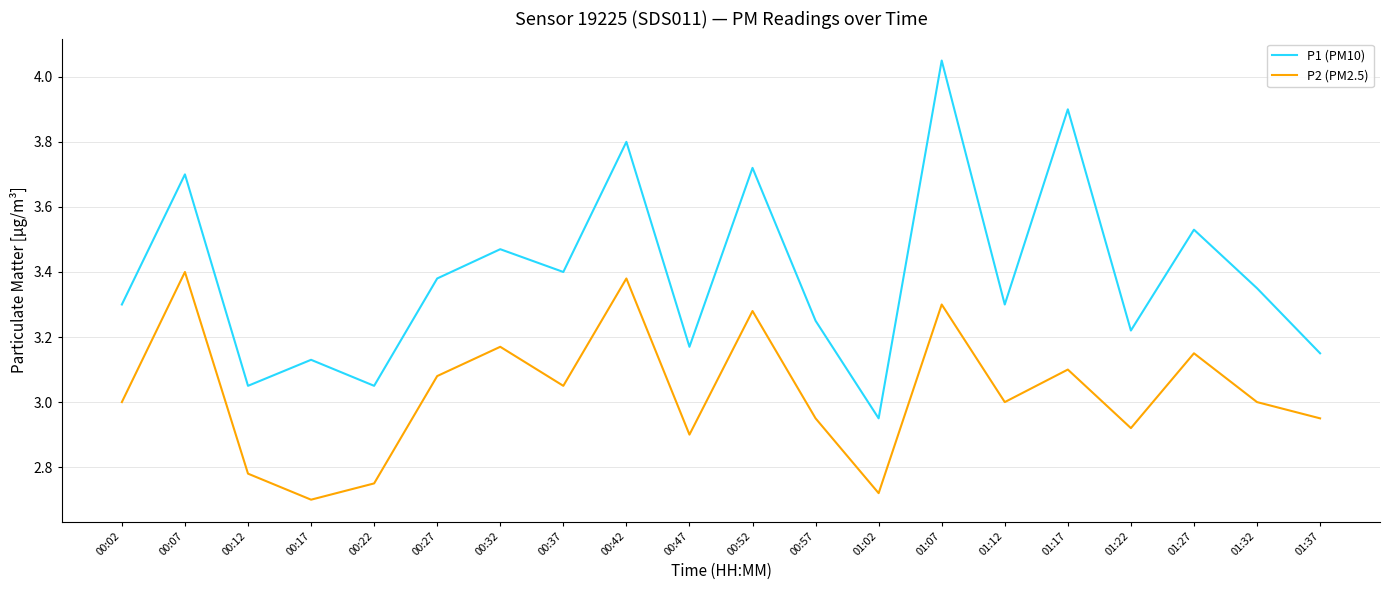

True or false: P1 (PM10) and P2 (PM2.5) intersect in this chart.

False